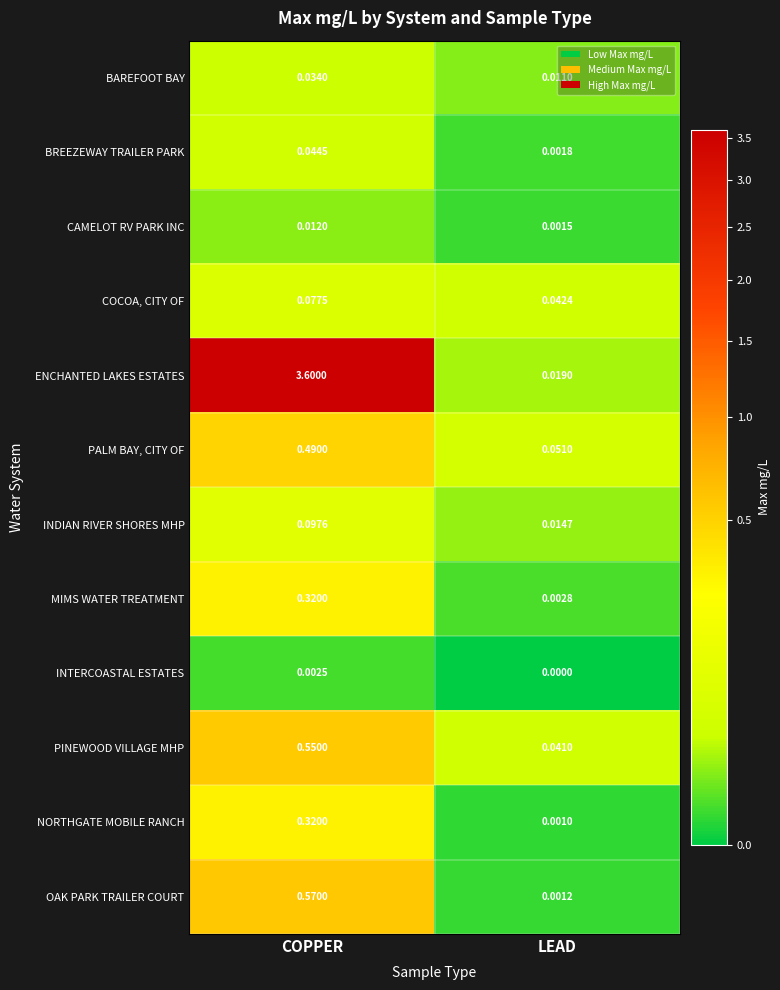

Which series has the largest total across all categories?

ENCHANTED LAKES ESTATES